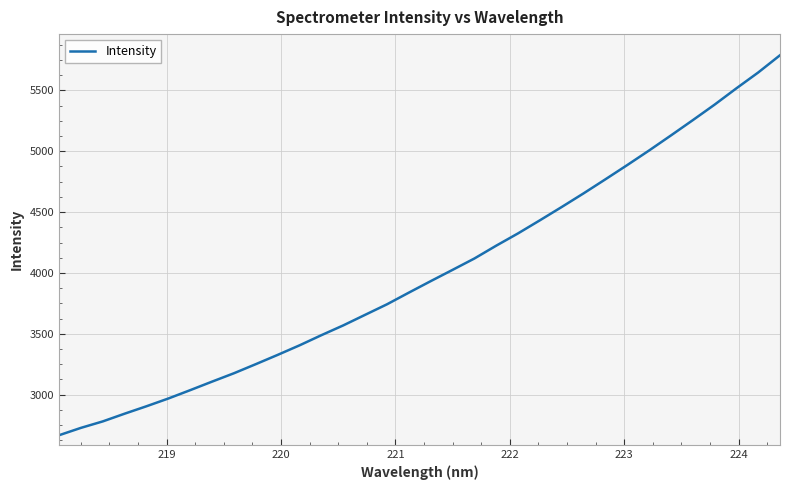

What is the maximum value shown in the chart?

5788.7